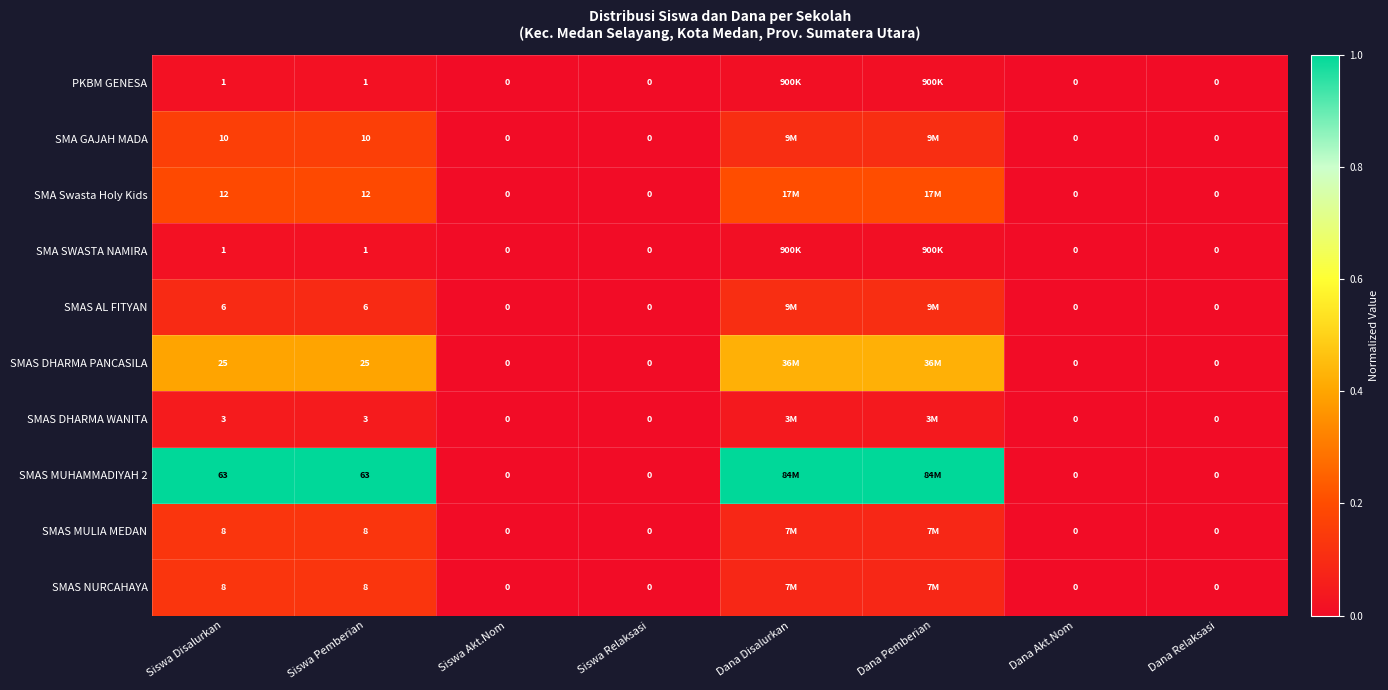

Rank the series by their maximum value, from highest to lowest.

SMAS MUHAMMADIYAH 2, SMAS DHARMA PANCASILA, SMA Swasta Holy Kids, SMA GAJAH MADA, SMAS MULIA MEDAN, SMAS NURCAHAYA, SMAS AL FITYAN, SMAS DHARMA WANITA, PKBM GENESA, SMA SWASTA NAMIRA